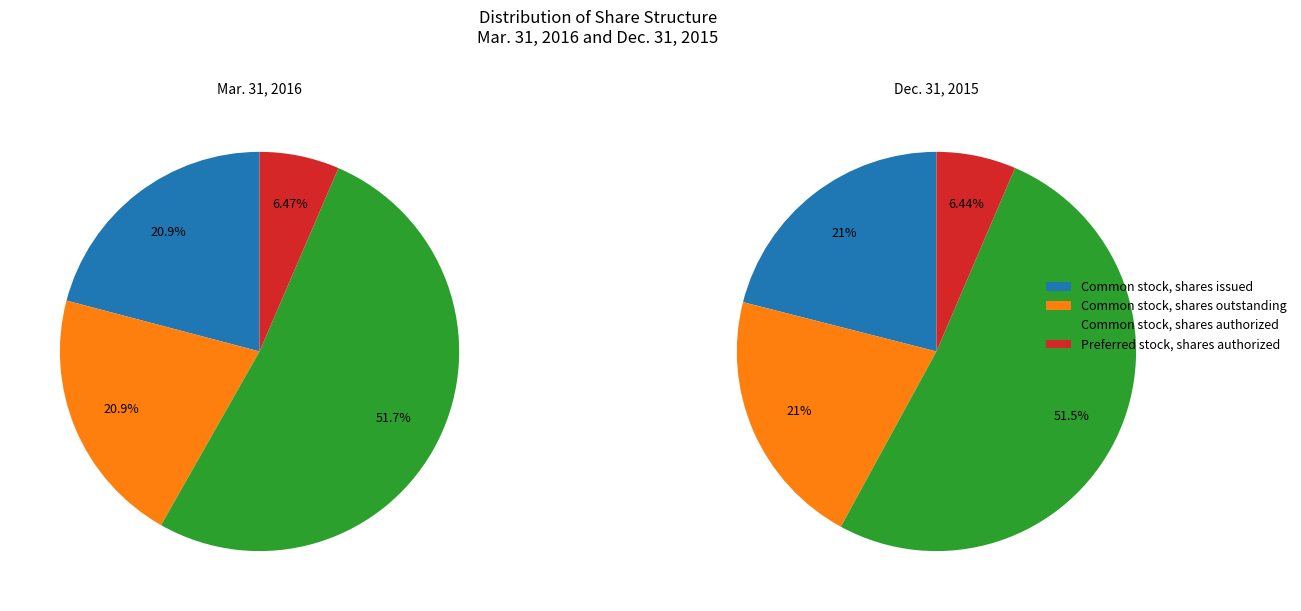

What is the smallest slice in the pie chart?

Preferred stock, shares authorized